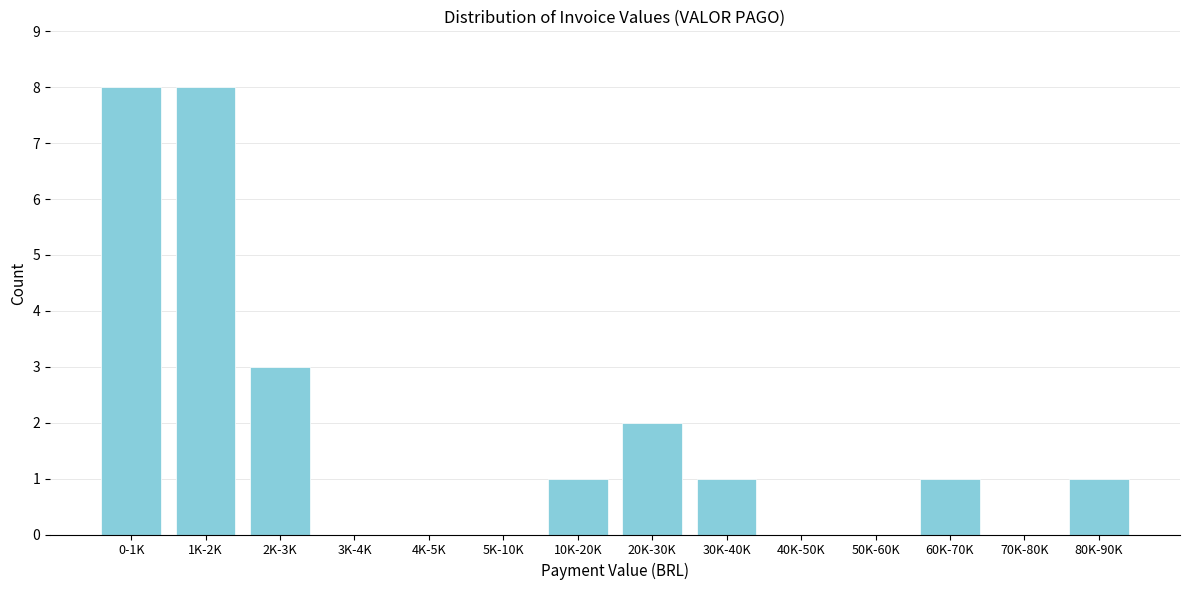

Reading left to right, what are all the values shown in this chart?

0-1K=8	1K-2K=8	2K-3K=3	3K-4K=0	4K-5K=0	5K-10K=0	10K-20K=1	20K-30K=2	30K-40K=1	40K-50K=0	50K-60K=0	60K-70K=1	70K-80K=0	80K-90K=1